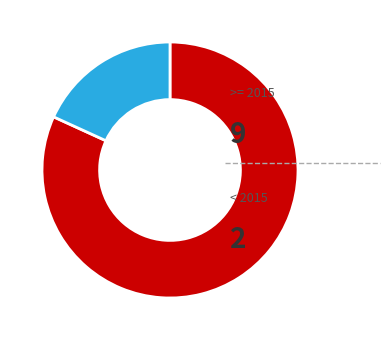

Does any single category account for the majority?

Yes